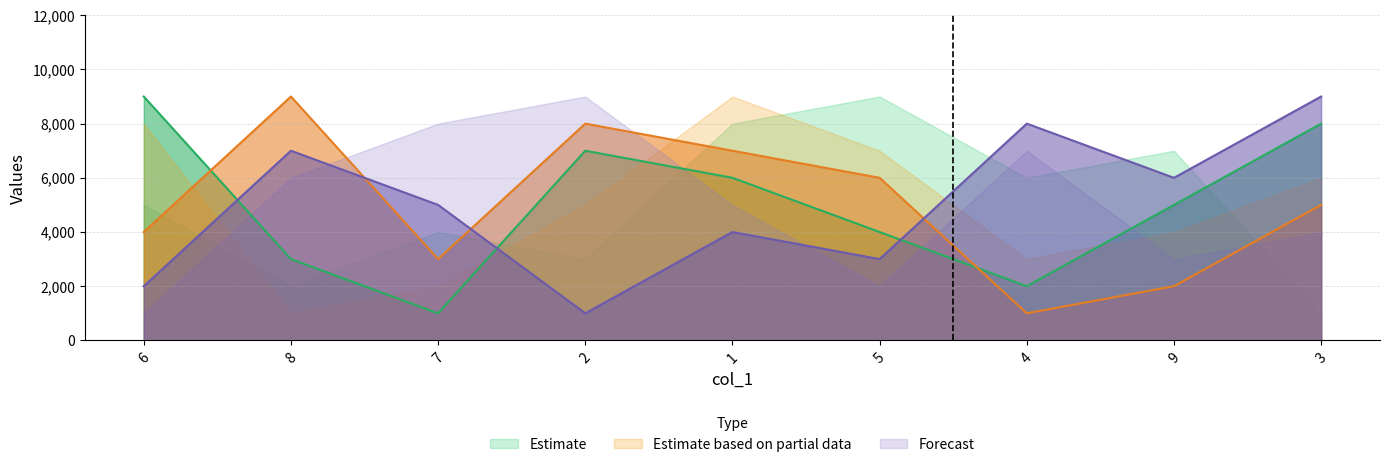

The col_7 series shows 3477 at 5. True or false?

False